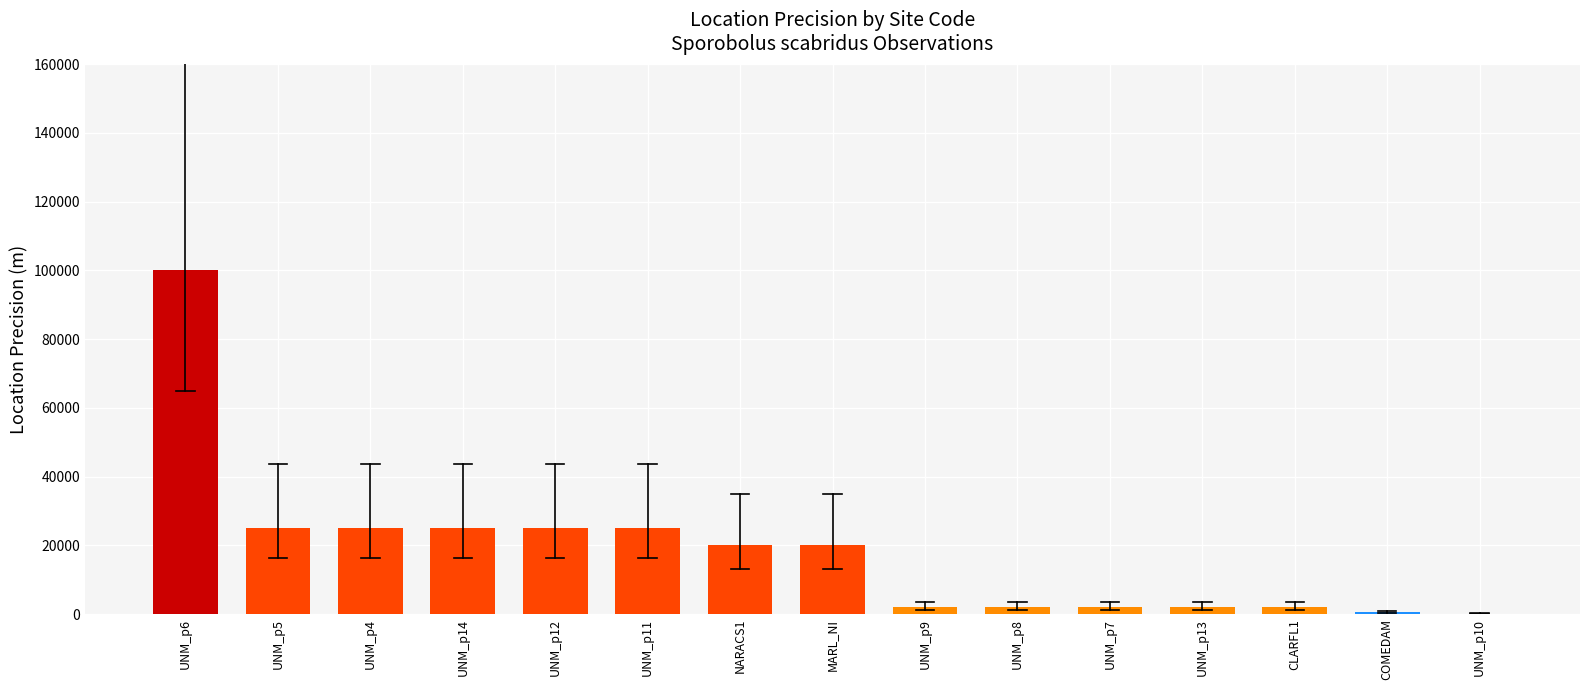

Which has a higher value, UNM_p14 or UNM_p13?

UNM_p14